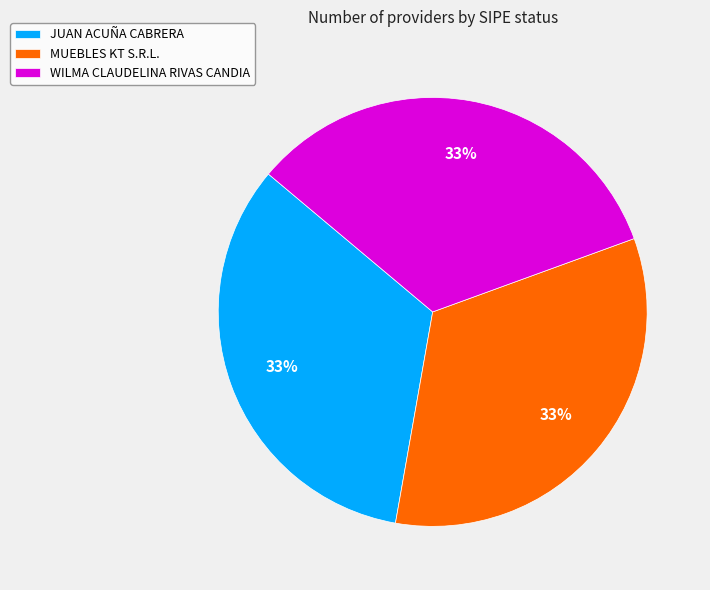

How many segments does this pie chart have?

3